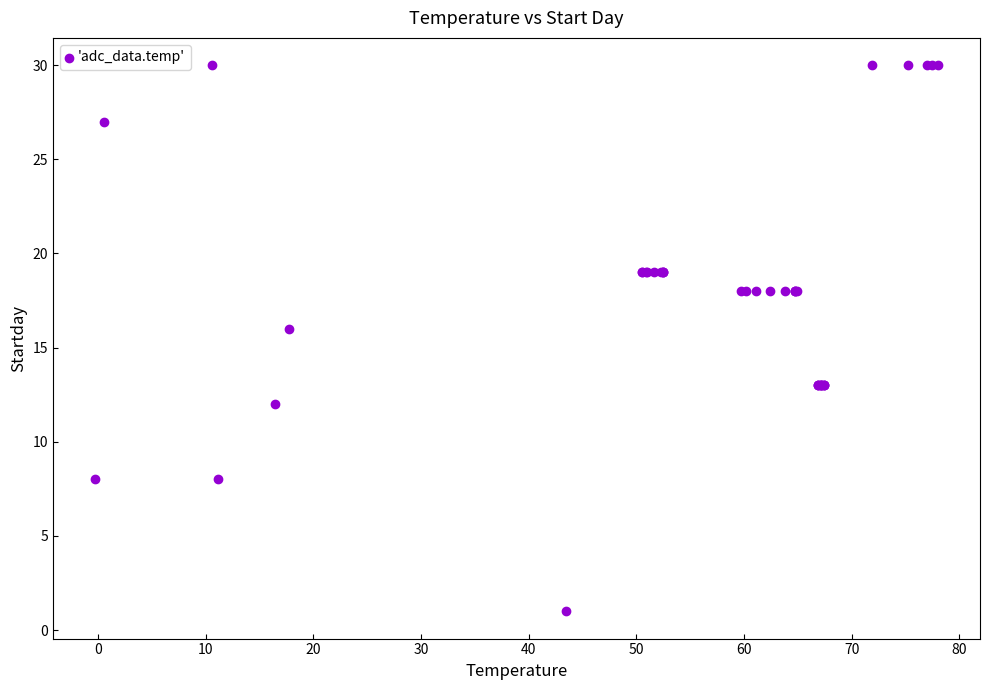

What Y value in the scatter plot is closest to 15?

16